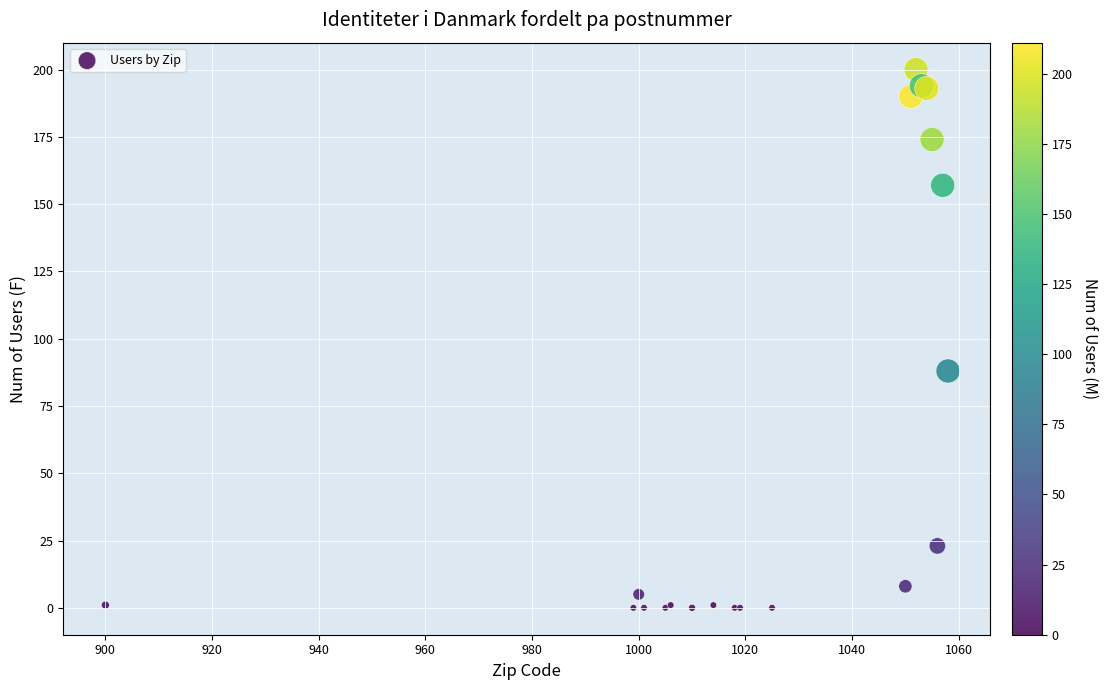

What Y value in the scatter plot is closest to 100?

88